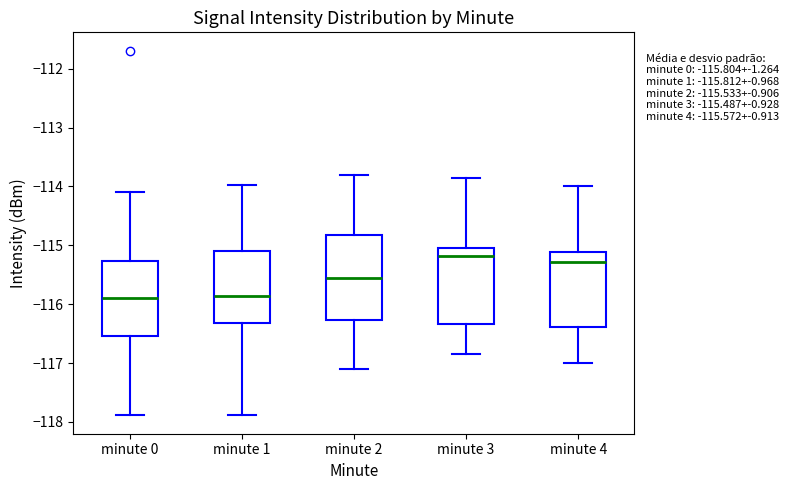

Comparing the boxes themselves (not the whiskers), which one is the tallest?

minute 2